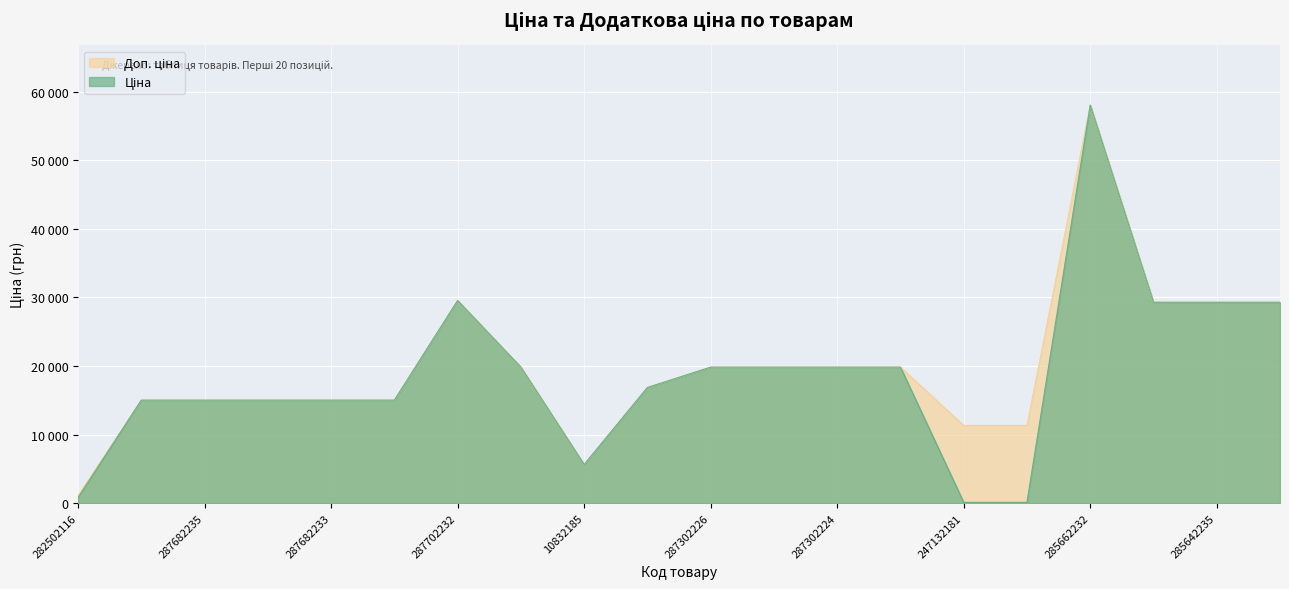

How many lines are shown in the chart?

2